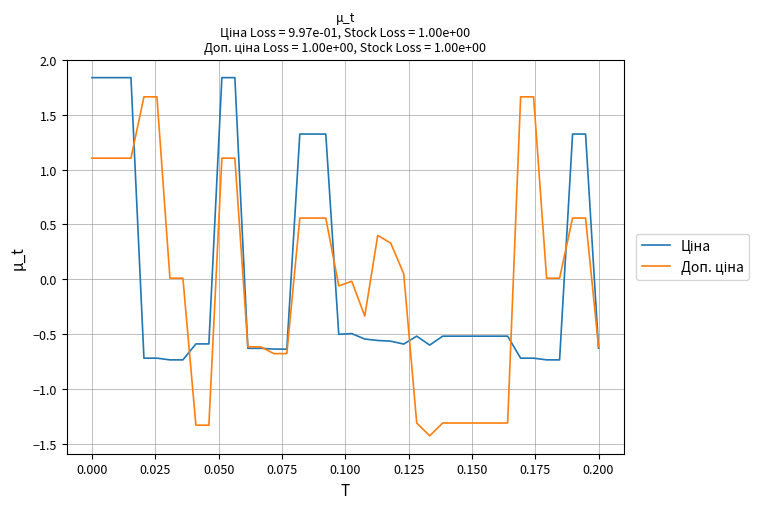

What is the minimum value shown in the chart?

-1.4